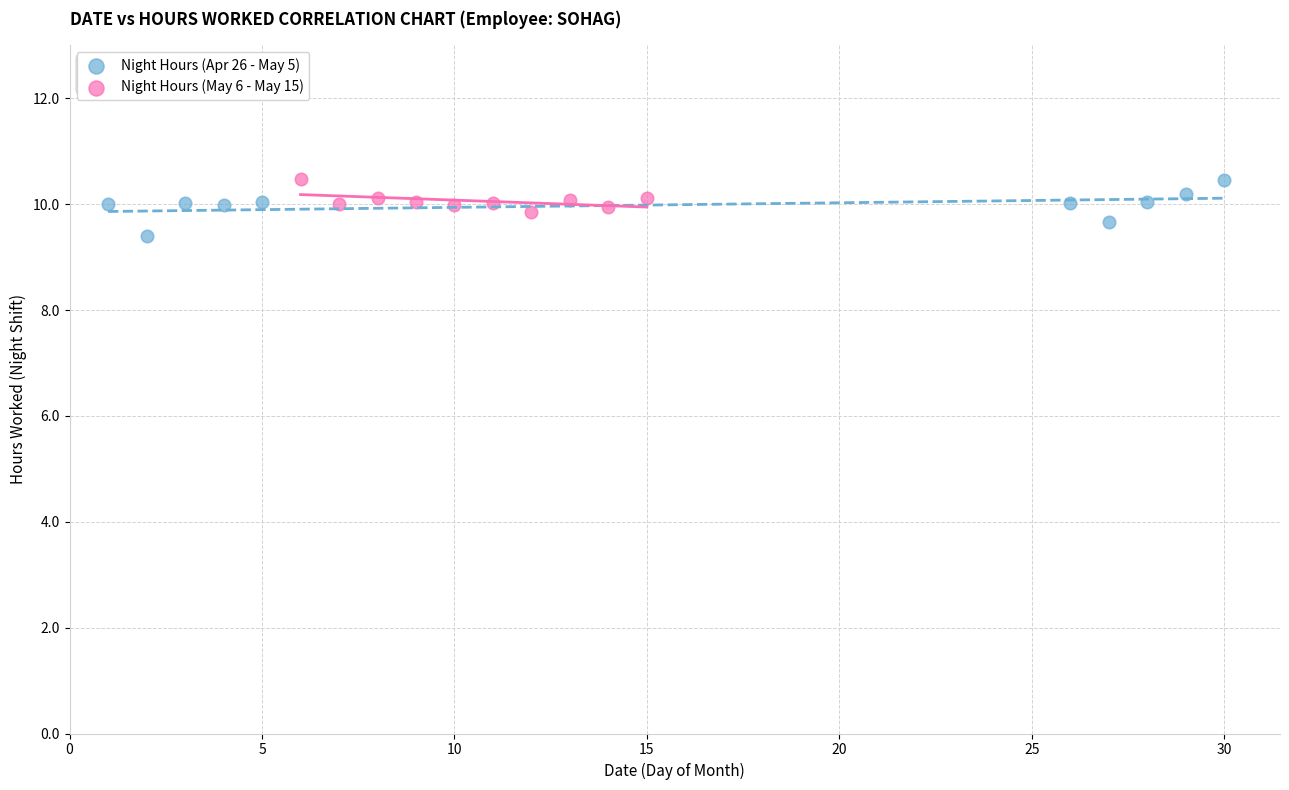

Which series has the largest Y range (max minus min)?

Night Hours (Apr 26 - May 5)